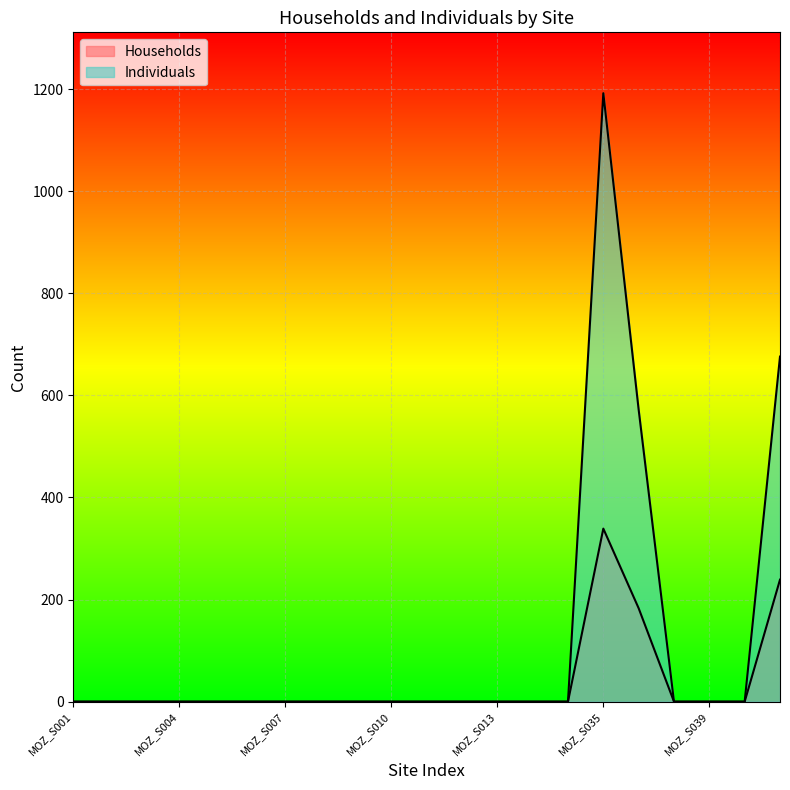

Reading left to right, list all the values displayed in this chart.

Households: 0	0	0	0	0	0	0	0	0	0	0	0	0	0	0	339	183	0	0	0	239
Individuals: 0	0	0	0	0	0	0	0	0	0	0	0	0	0	0	1192	572	0	0	0	676